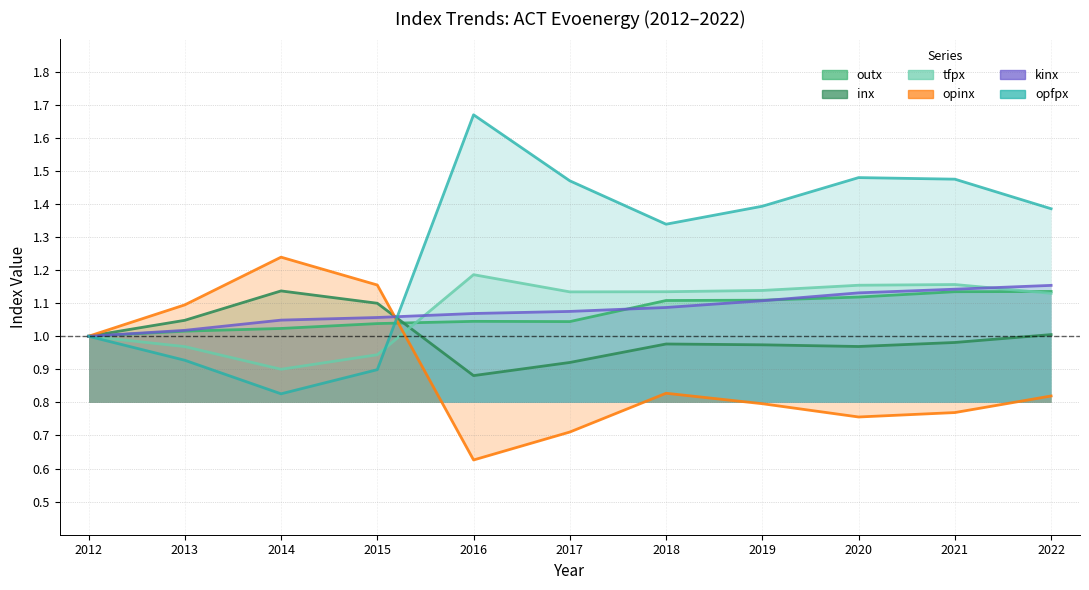

At how many categories does at least one series exceed 1?

10